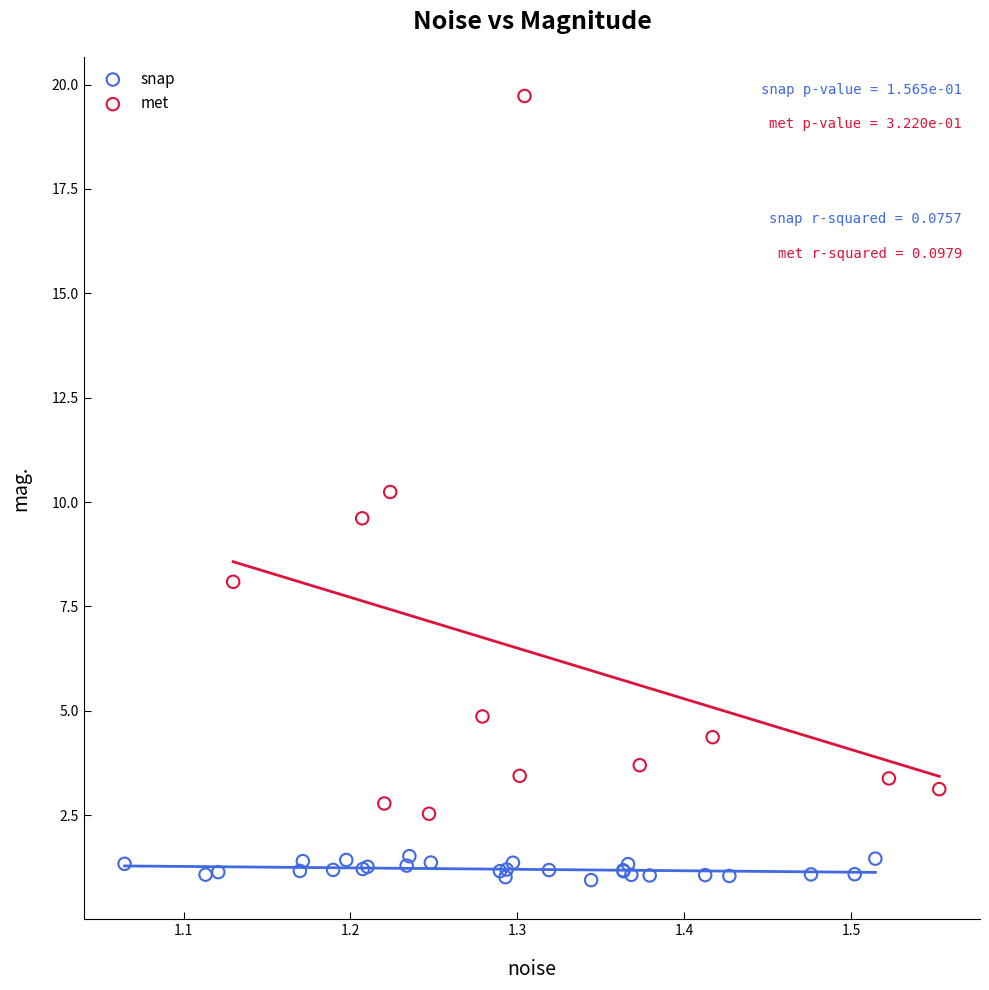

Which series reaches the maximum Y coordinate?

met